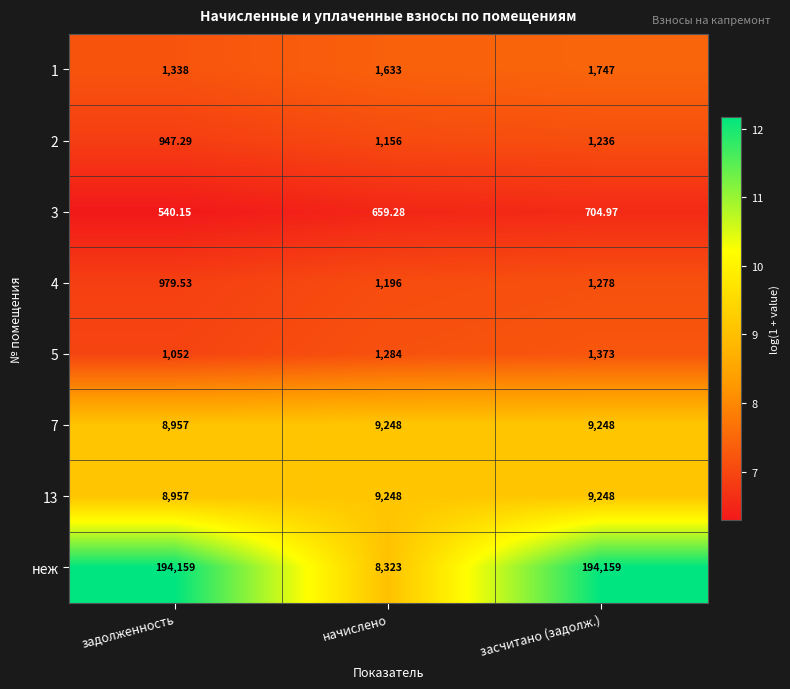

At which label does 4 reach its peak?

засчитано (задолж.)